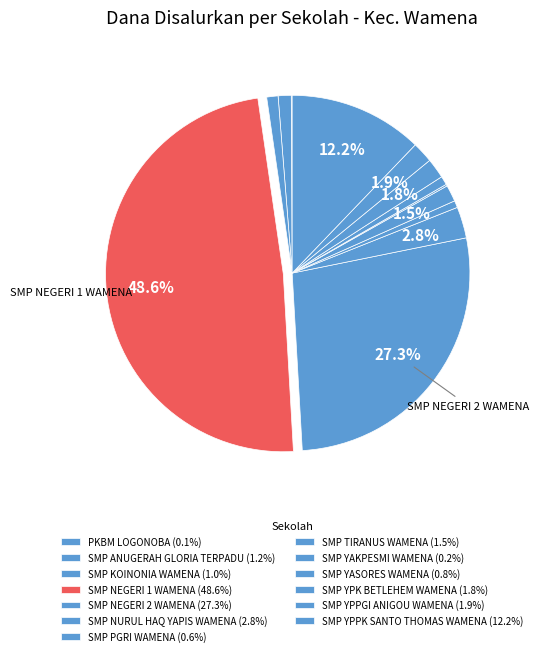

To the nearest percent, what portion does SMP YPK BETLEHEM WAMENA represent?

2%